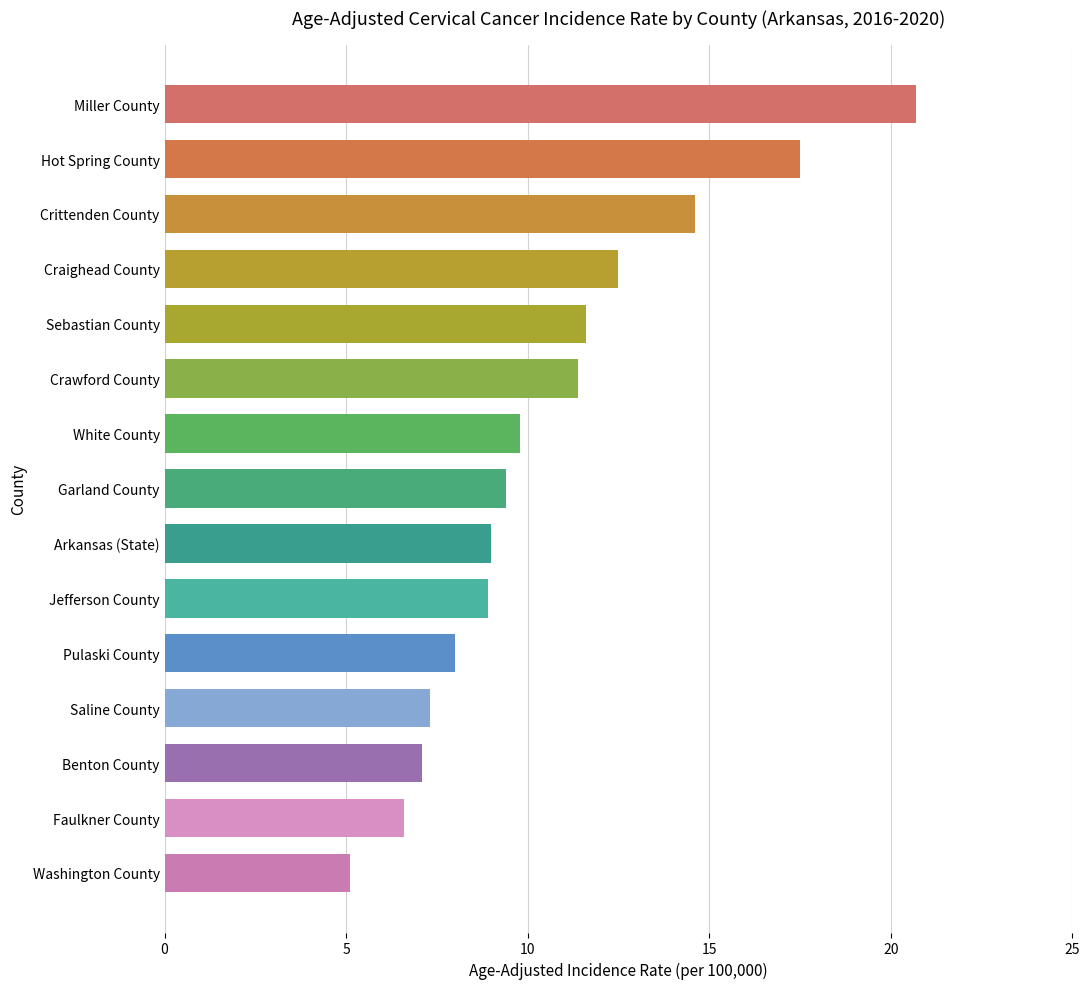

Count the number of data series in this chart.

1